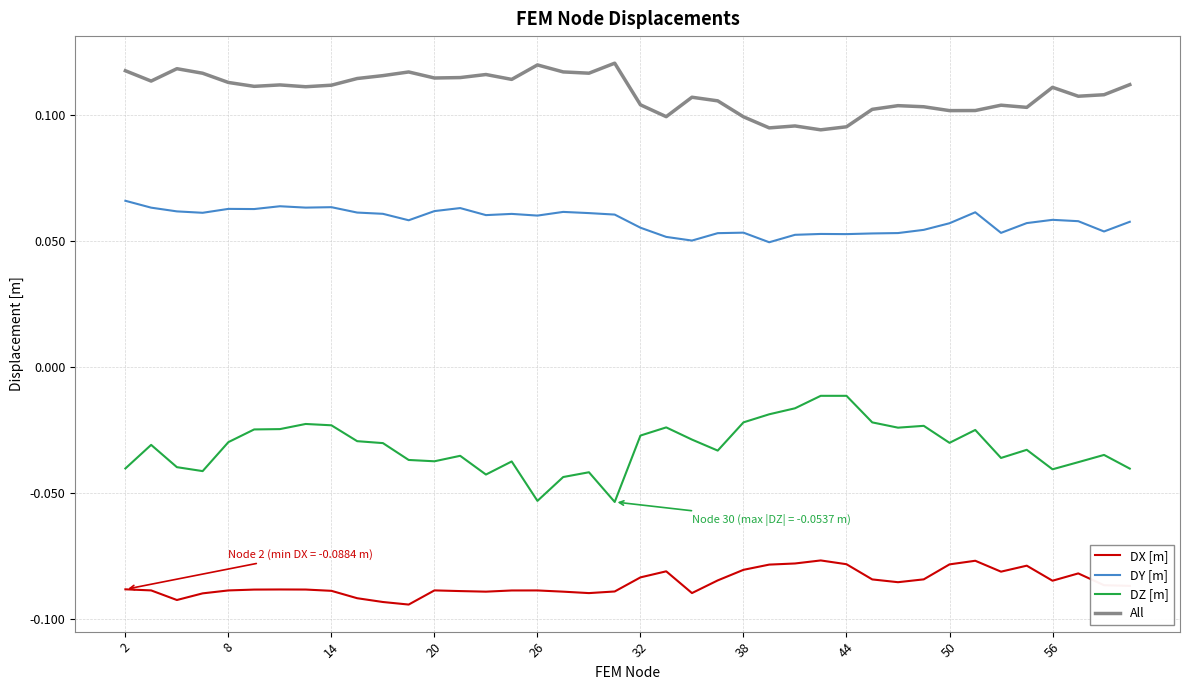

True or false: DX [m] and DZ [m] intersect in this chart.

False